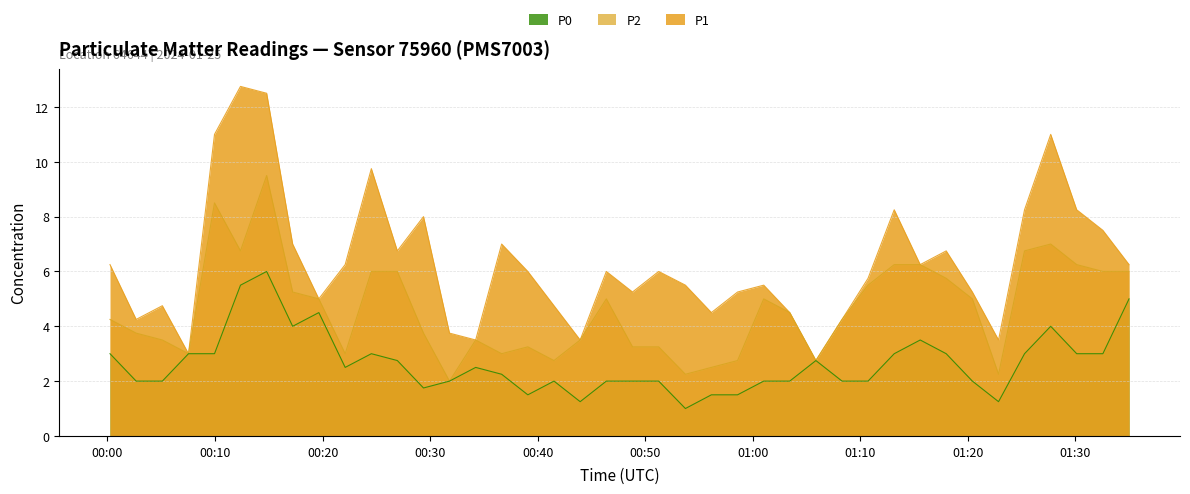

Rank the series by their maximum value, from highest to lowest.

P1, P2, P0